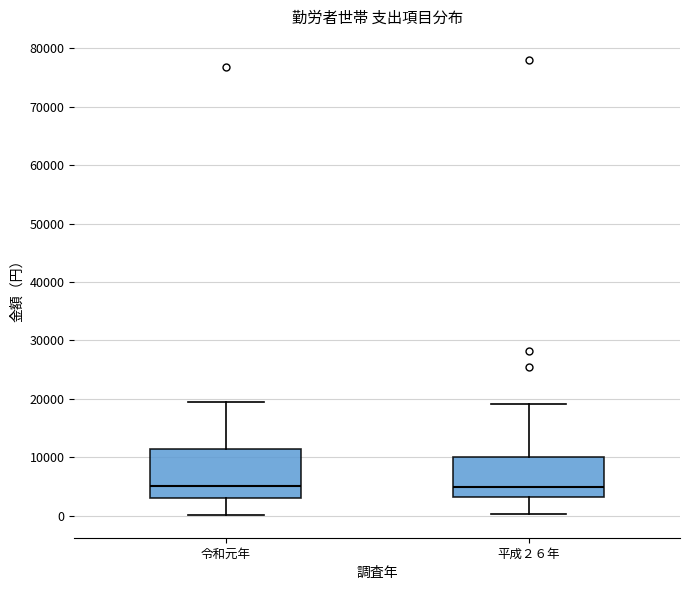

Where does the upper whisker of the box for 令和元年 end on the y-axis? The values are not printed on the chart, so give them approximately, as read against the axis.

19000